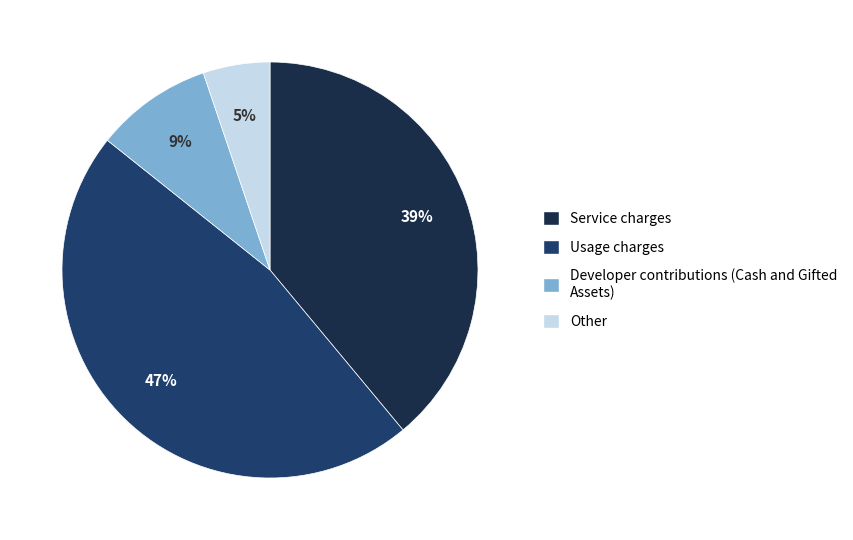

To the nearest percent, what percentage of the pie is Other?

5%